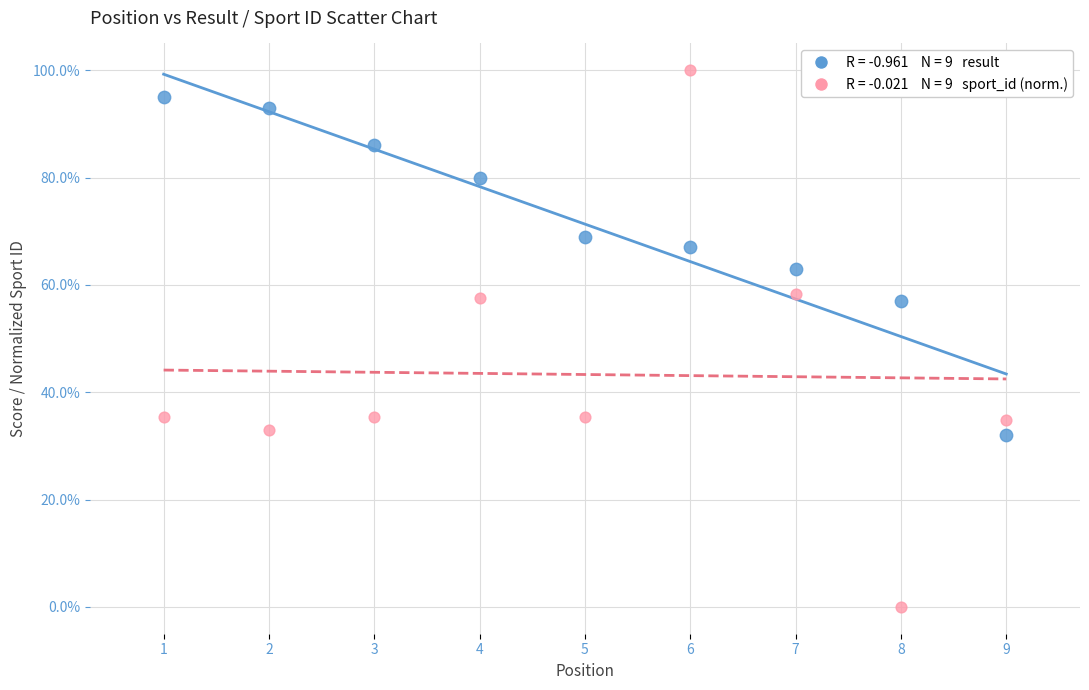

Across all data points, what is the range of Y values (max minus min)?

100.0